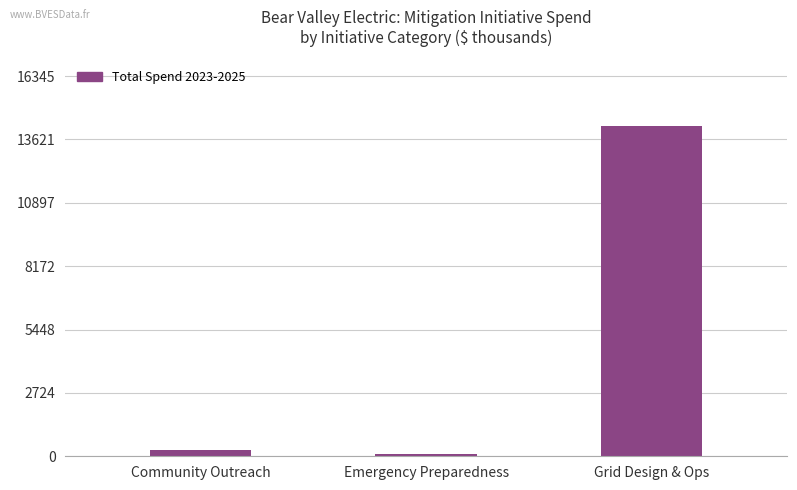

Between Emergency Preparedness and Community Outreach, which is larger?

Community Outreach